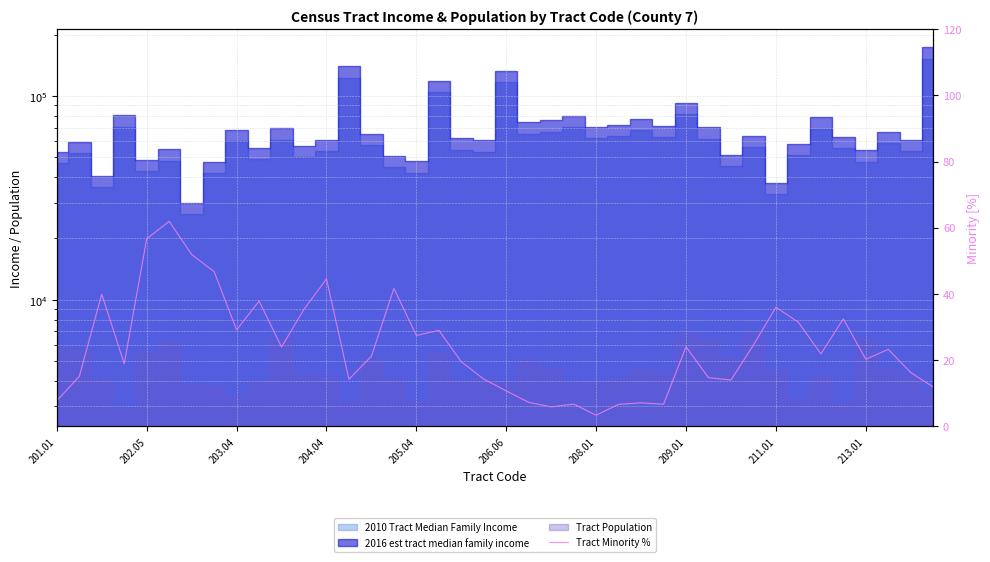

What position from the right is 21?

19